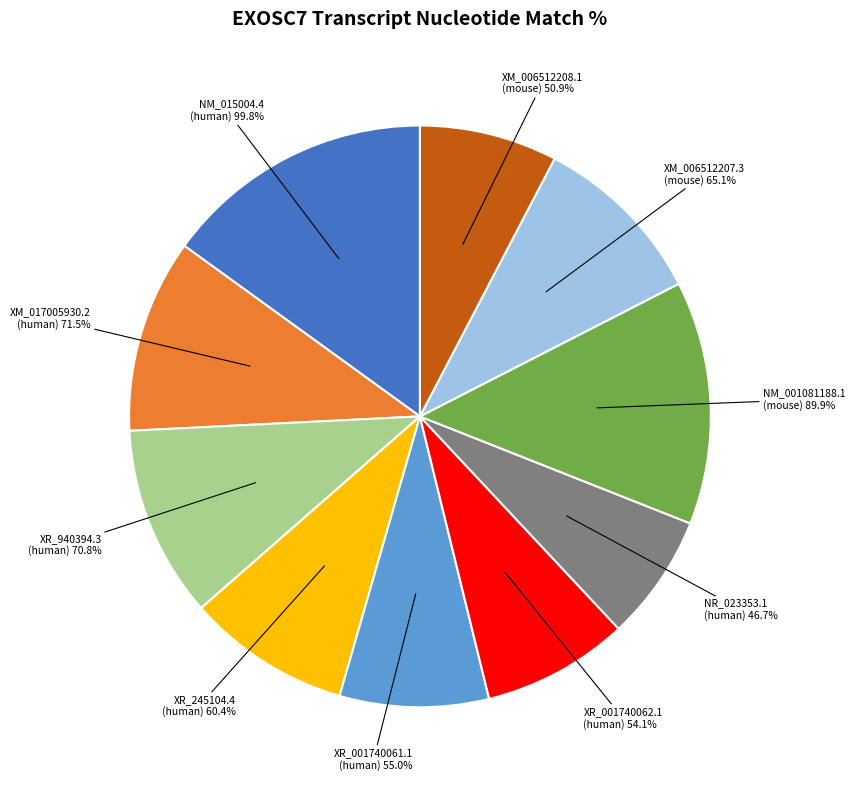

What percentage is the XM_006512207.3
(mouse) 65.1% slice, to the nearest percent?

10%